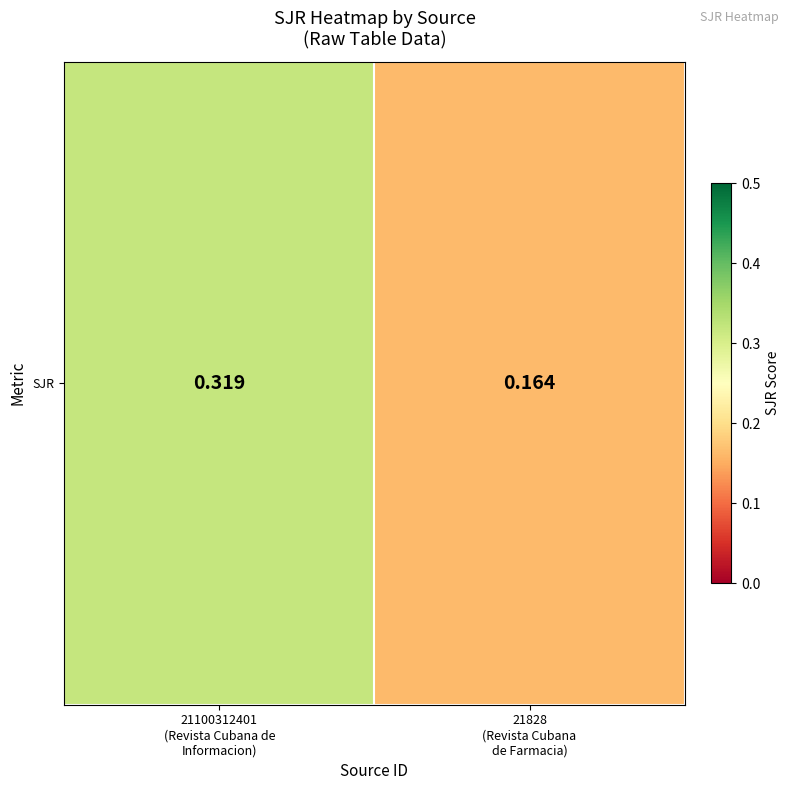

Between 21828
(Revista Cubana
de Farmacia) and 21100312401
(Revista Cubana de
Informacion), which is larger?

21100312401
(Revista Cubana de
Informacion)